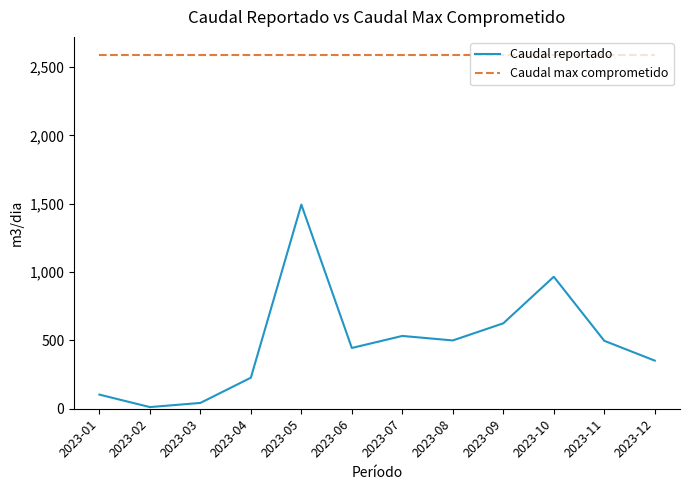

Which series has the widest spread of values?

Caudal reportado